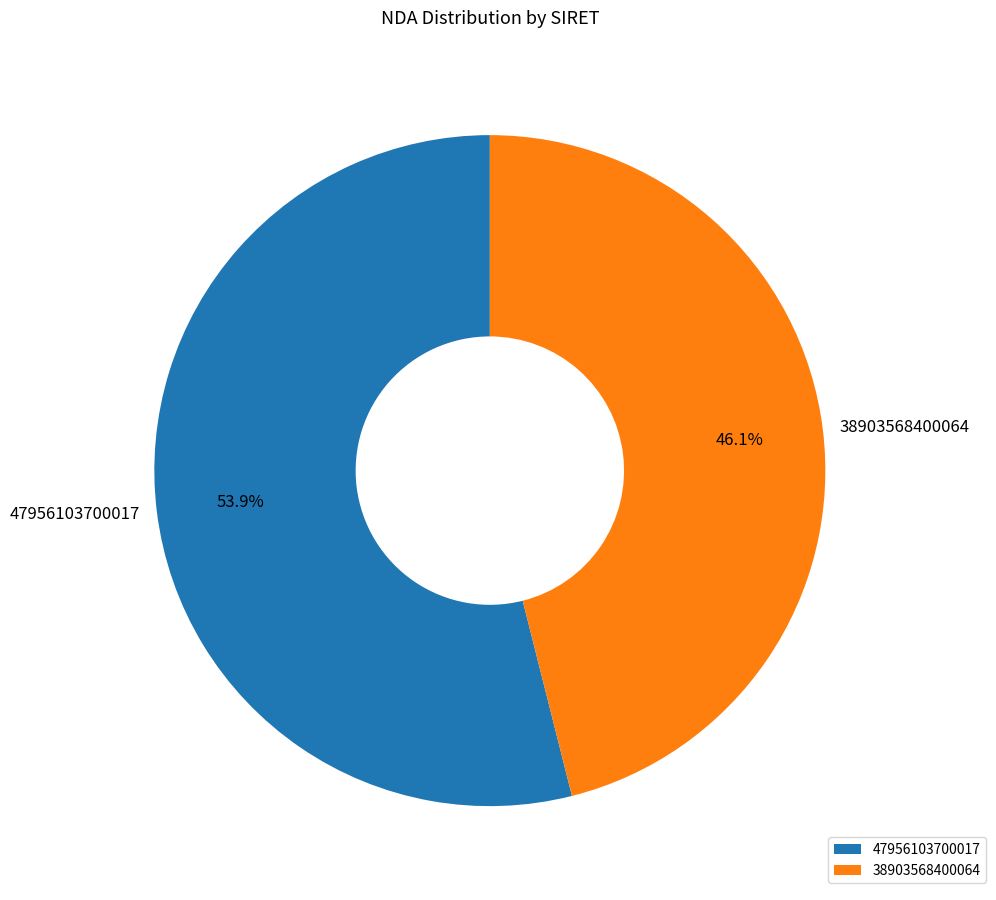

Which slice is the smallest?

38903568400064